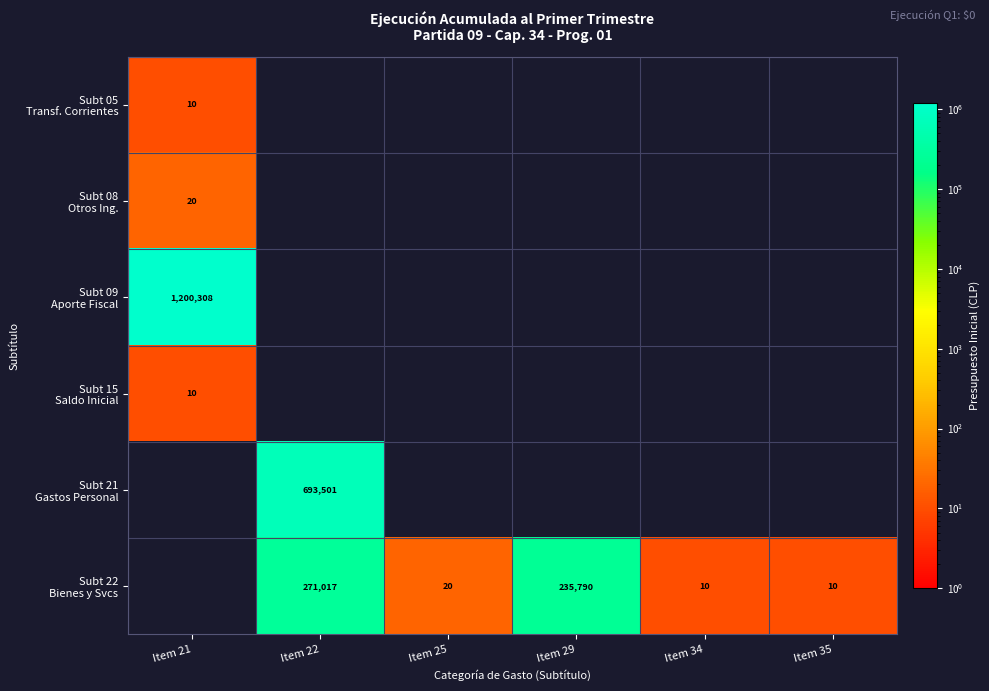

Rank the series by their maximum value, from lowest to highest.

Subt 05 Transf. Corrientes, Subt 15 Saldo Inicial, Subt 08 Otros Ing., Subt 22 Bienes y Svcs, Subt 21 Gastos Personal, Subt 09 Aporte Fiscal